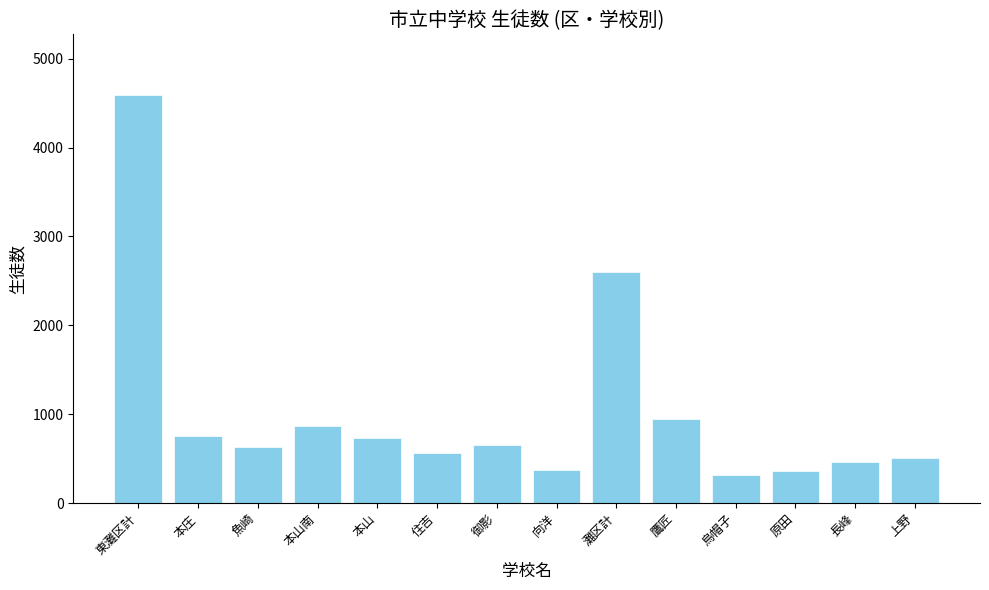

What is the difference between the values at 原田 and 本山南?

506